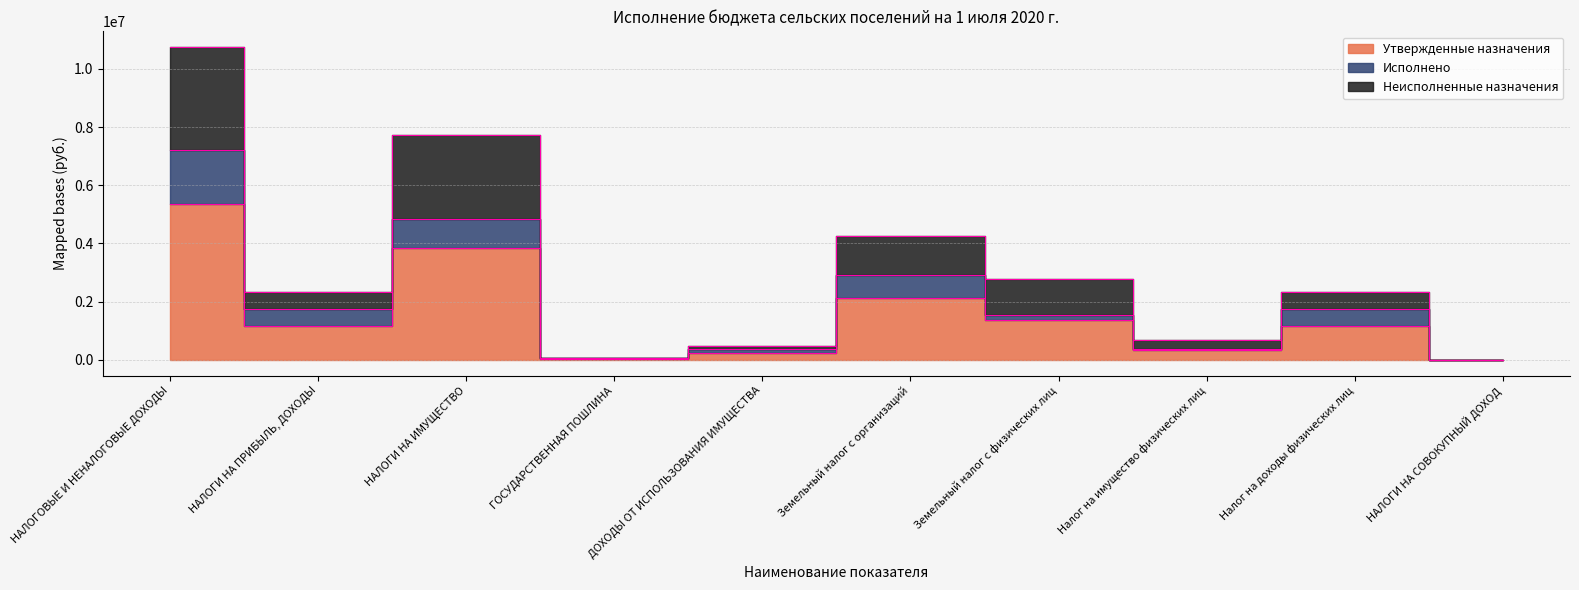

Is it true that Утвержденные назначения equals 1000.0 at НАЛОГИ НА СОВОКУПНЫЙ ДОХОД?

True